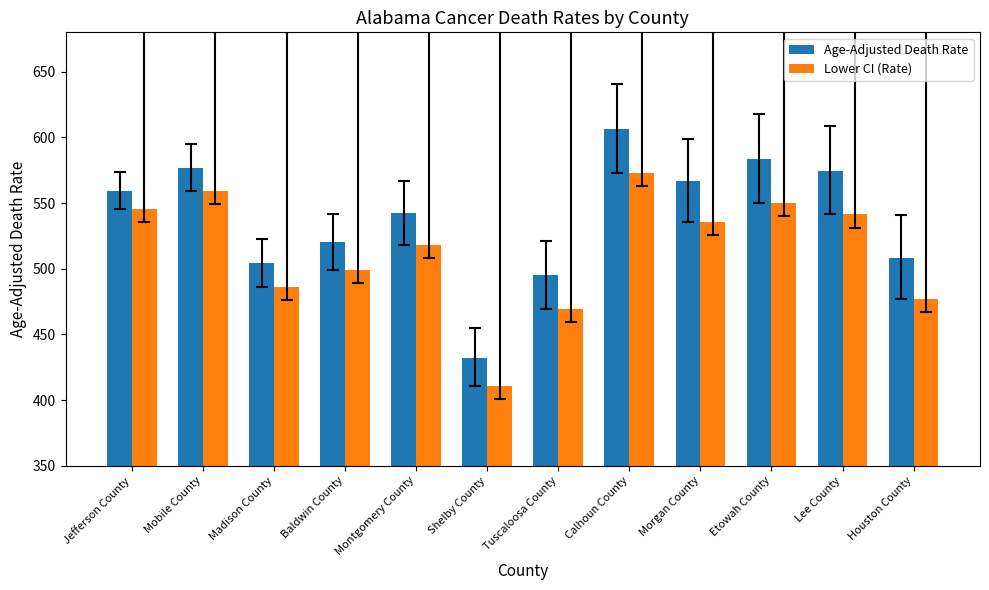

What is the minimum value shown in the chart?

410.6